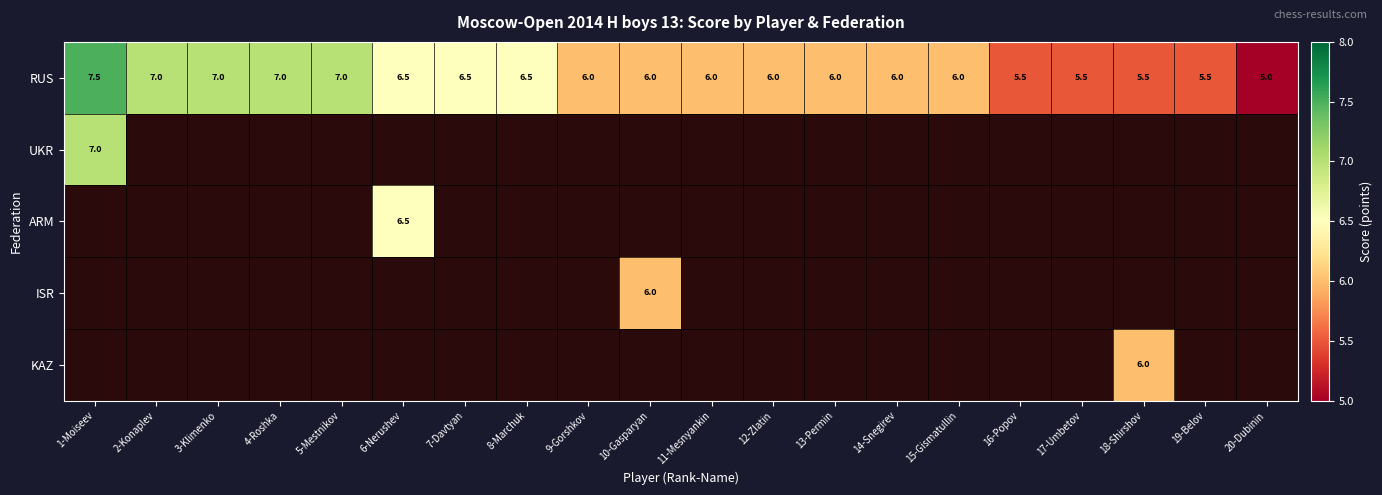

What is the sum of the RUS values at 1-Moiseev and 18-Shirshov?

13.0